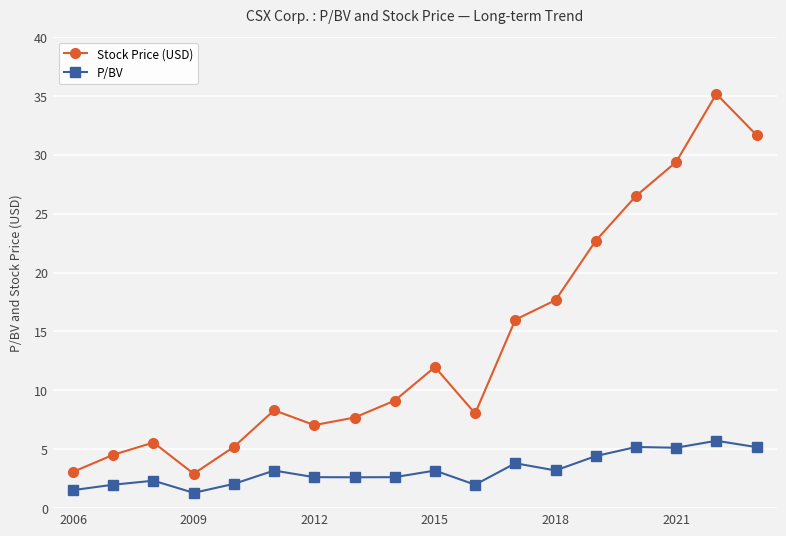

Which series has the largest total across all categories?

Stock Price (USD)